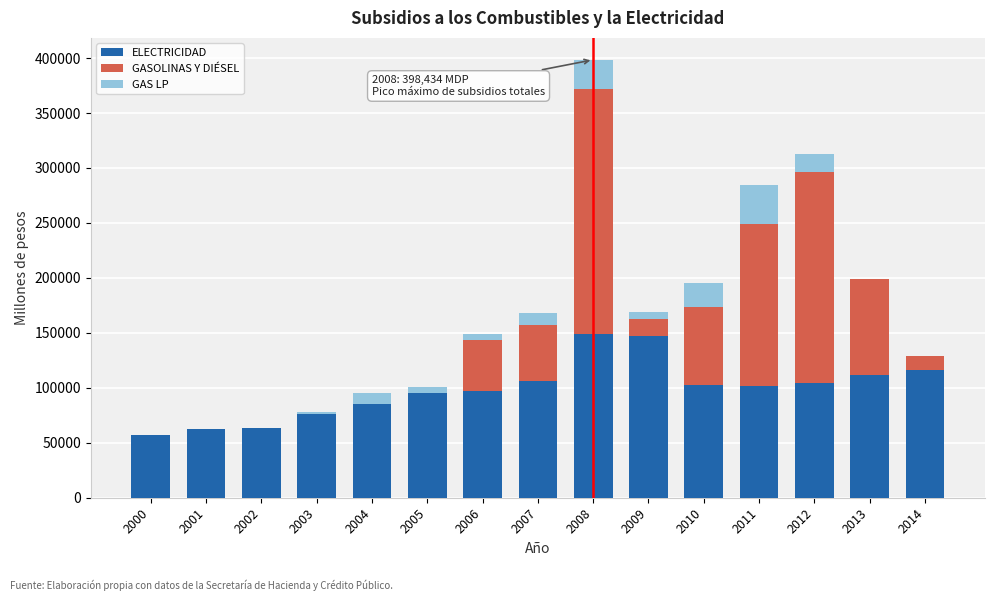

What is the highest value of the ELECTRICIDAD series?

148521.4